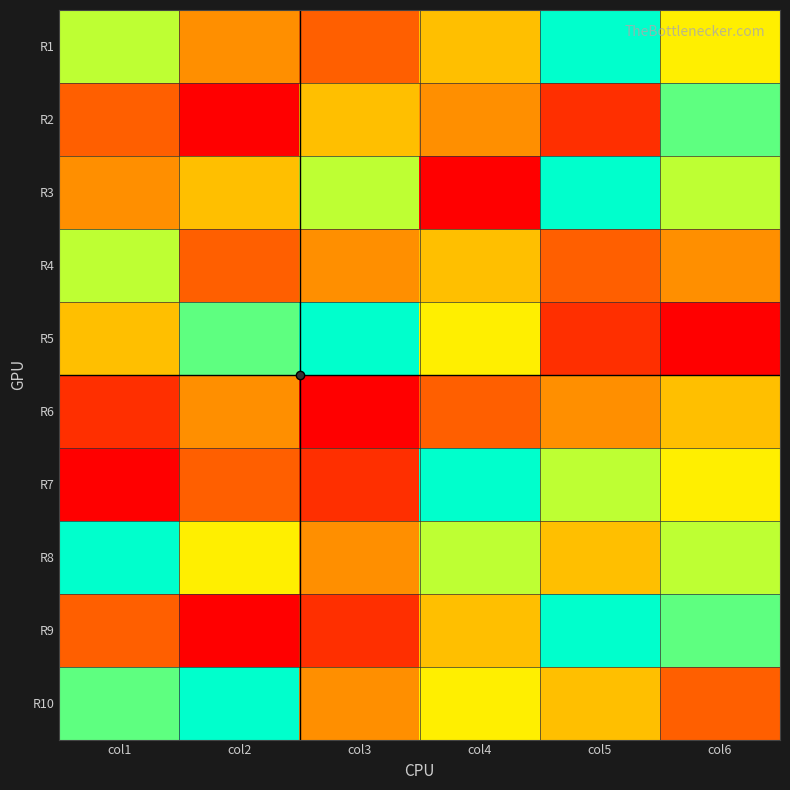

Which label corresponds to the largest value in the chart?

col5